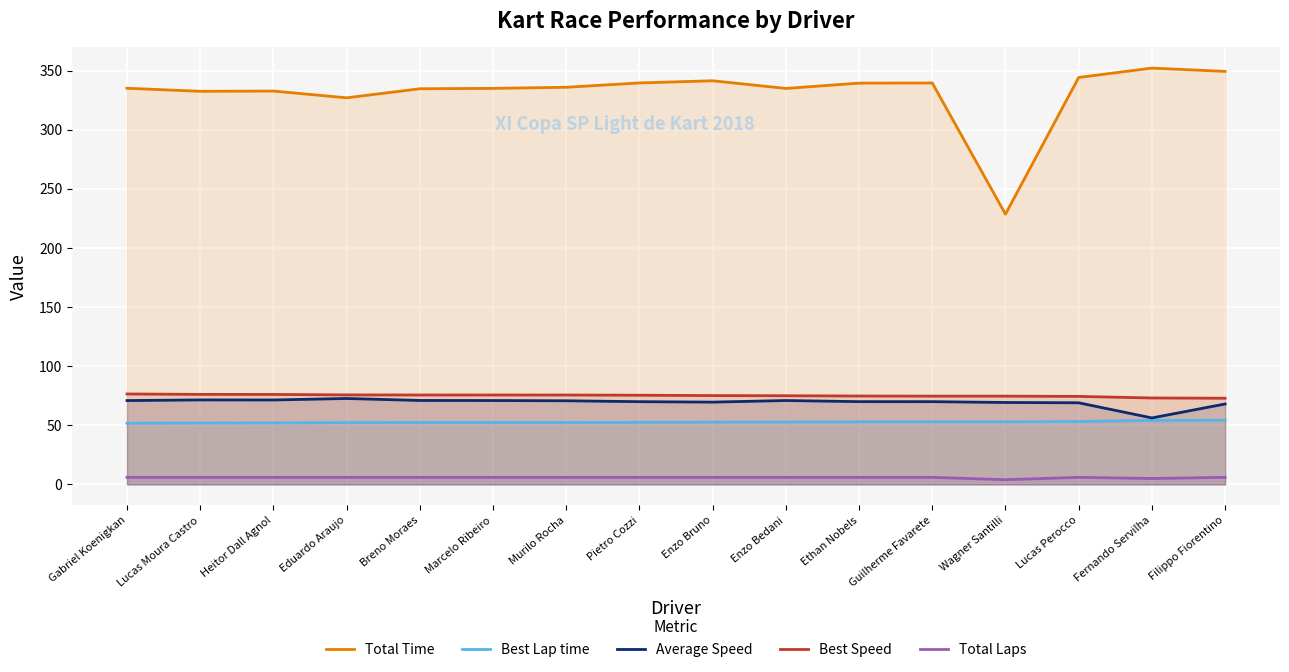

Between Lucas Perocco and Murilo Rocha, which is larger?

Lucas Perocco